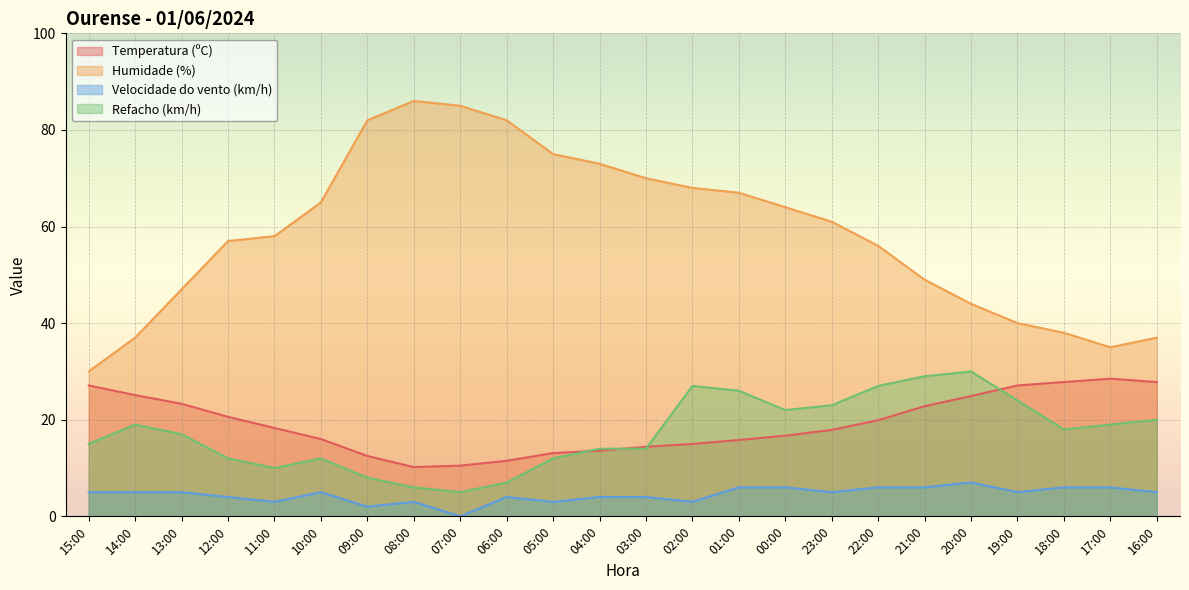

How many values in the Humidade (%) series exceed 61?

11